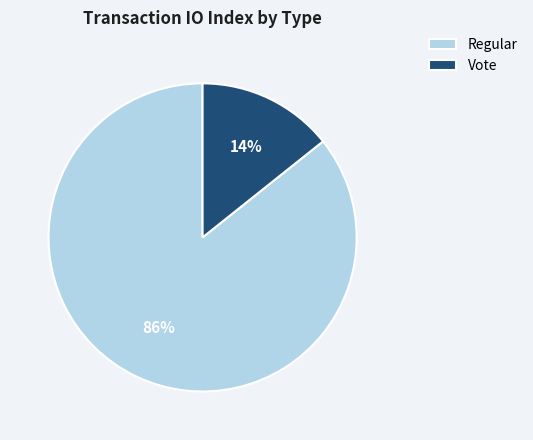

The Vote slice represents 3% of the pie. True or false?

False